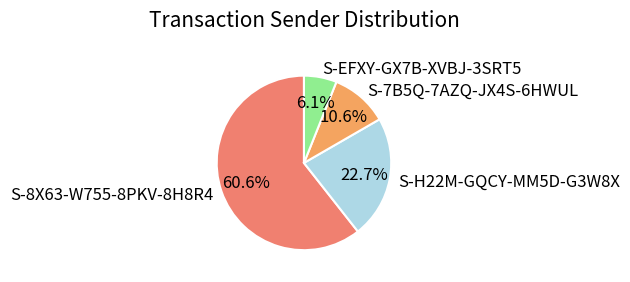

Is the sum of S-H22M-GQCY-MM5D-G3W8X and S-7B5Q-7AZQ-JX4S-6HWUL greater than half?

No